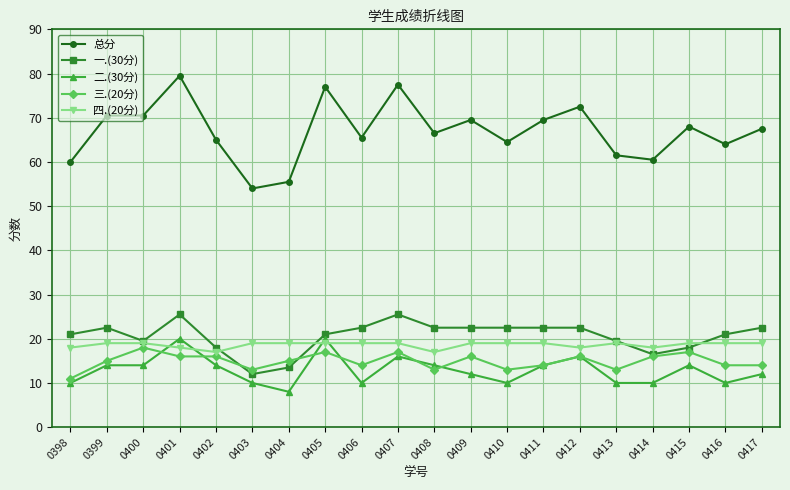

True or false: 二.(30分) has more than 0 points higher than both neighbors.

True